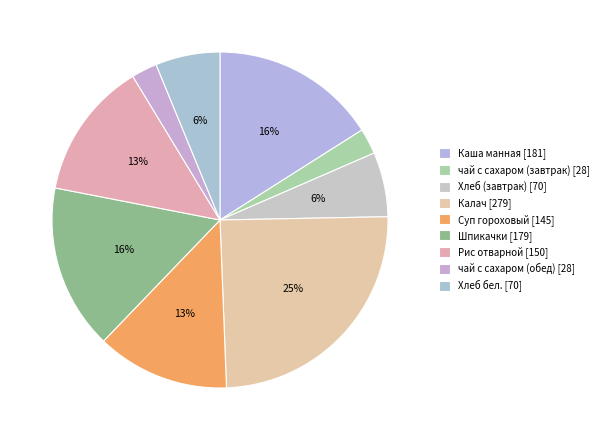

What portion of the pie excludes Каша манная?

84.0%